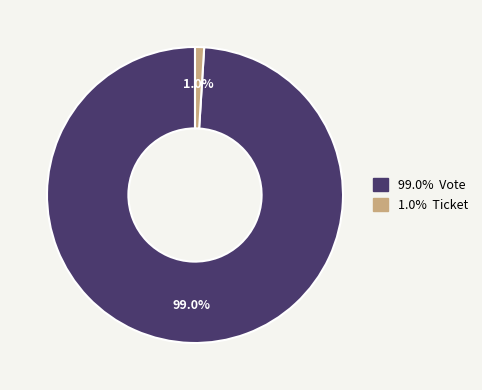

How many slices are in this pie chart?

2